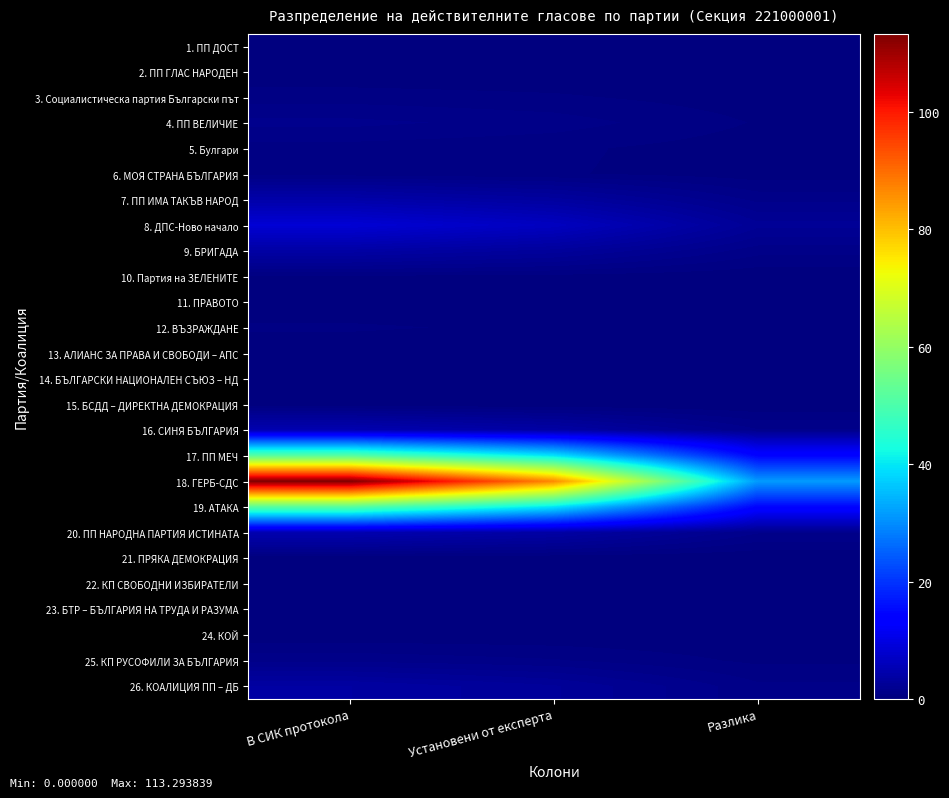

At В СИК протокола, list the series in order from largest to smallest.

18. ГЕРБ-СДС, 17. ПП МЕЧ, 19. АТАКА, 8. ДПС-Ново начало, 16. СИНЯ БЪЛГАРИЯ, 20. ПП НАРОДНА ПАРТИЯ ИСТИНАТА, 7. ПП ИМА ТАКЪВ НАРОД, 9. БРИГАДА, 26. КОАЛИЦИЯ ПП – ДБ, 4. ПП ВЕЛИЧИЕ, 25. КП РУСОФИЛИ ЗА БЪЛГАРИЯ, 5. Булгари, 3. Социалистическа партия Български път, 6. МОЯ СТРАНА БЪЛГАРИЯ, 12. ВЪЗРАЖДАНЕ, 10. Партия на ЗЕЛЕНИТЕ, 11. ПРАВОТО, 13. АЛИАНС ЗА ПРАВА И СВОБОДИ – АПС, 24. КОЙ, 15. БСДД – ДИРЕКТНА ДЕМОКРАЦИЯ, 21. ПРЯКА ДЕМОКРАЦИЯ, 2. ПП ГЛАС НАРОДЕН, 14. БЪЛГАРСКИ НАЦИОНАЛЕН СЪЮЗ – НД, 23. БТР – БЪЛГАРИЯ НА ТРУДА И РАЗУМА, 1. ПП ДОСТ, 22. КП СВОБОДНИ ИЗБИРАТЕЛИ